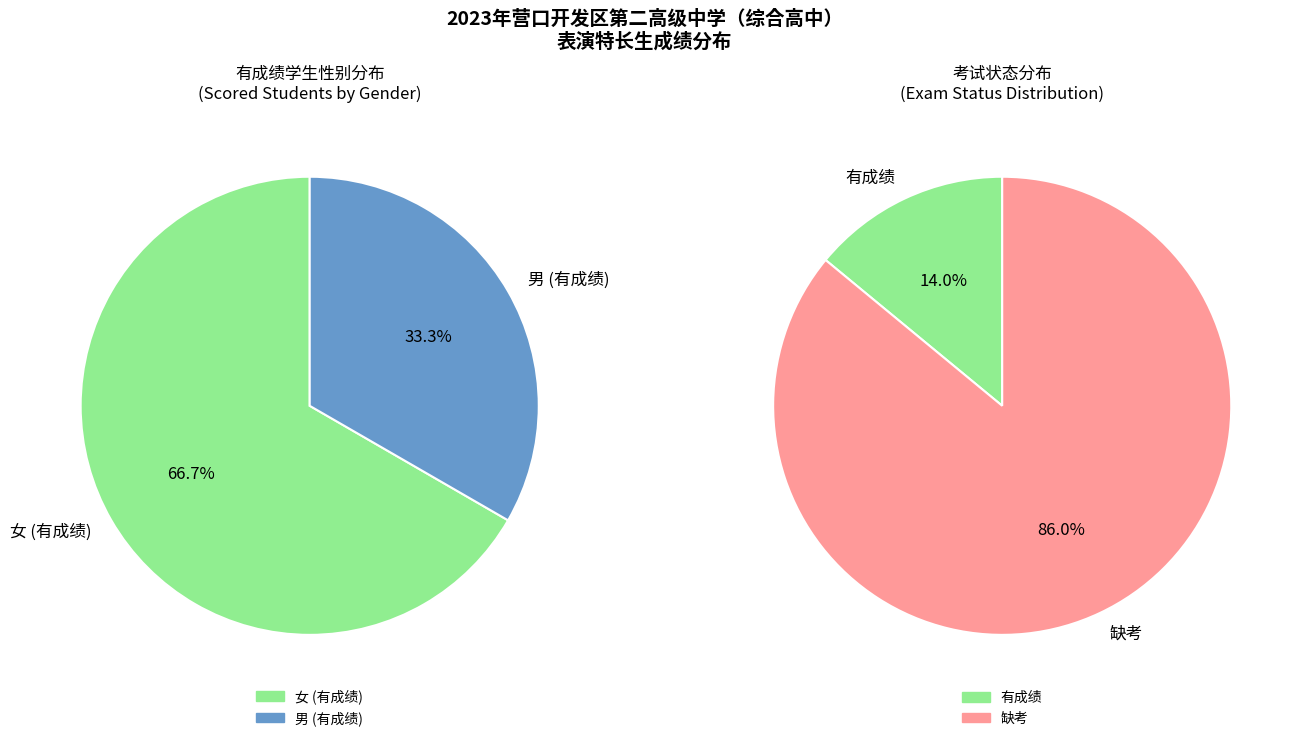

Which slice is the largest?

缺考